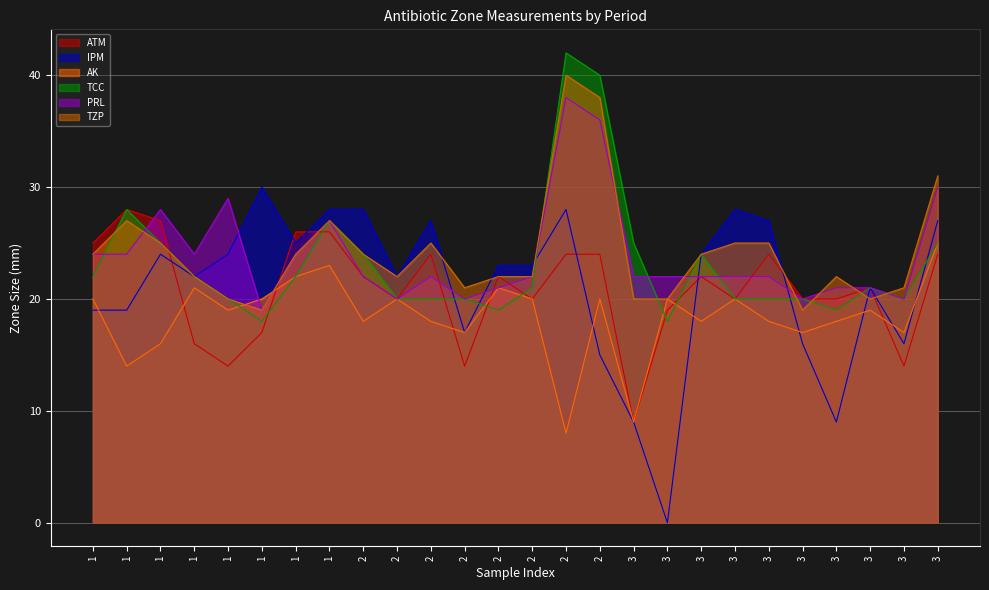

In PRL, how many points are lower than both neighbors (excluding endpoints)?

6